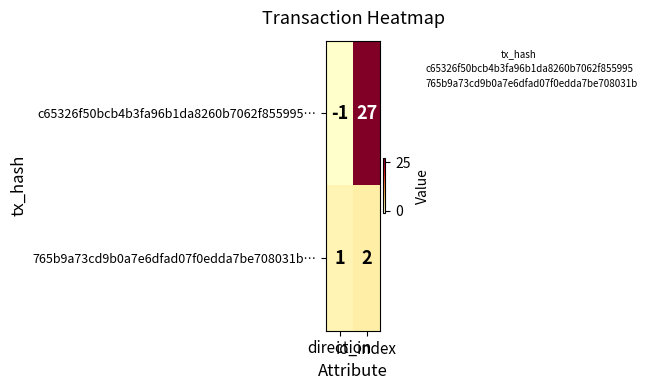

Rank the series by their average value, from highest to lowest.

c65326f50bcb4b3fa96b1da8260b7062f855995…, 765b9a73cd9b0a7e6dfad07f0edda7be708031b…